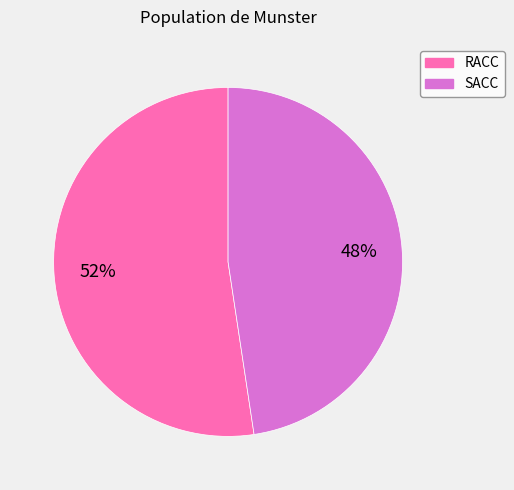

Is there a majority slice in this chart?

Yes